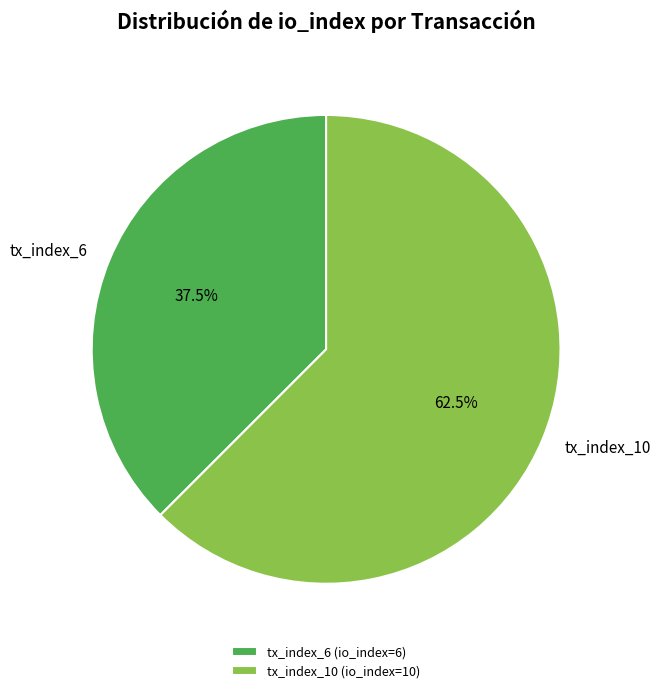

To the nearest percent, what is the difference between the largest and smallest slice percentages?

25%